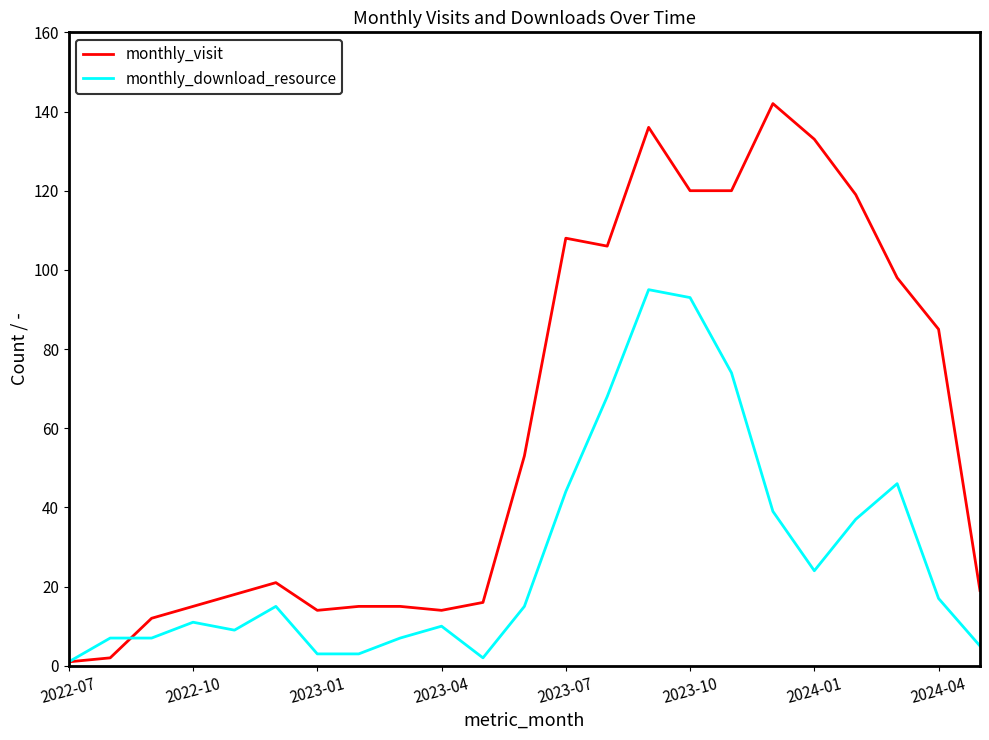

Which series ends up on top after the final intersection of monthly_visit and monthly_download_resource?

monthly_visit